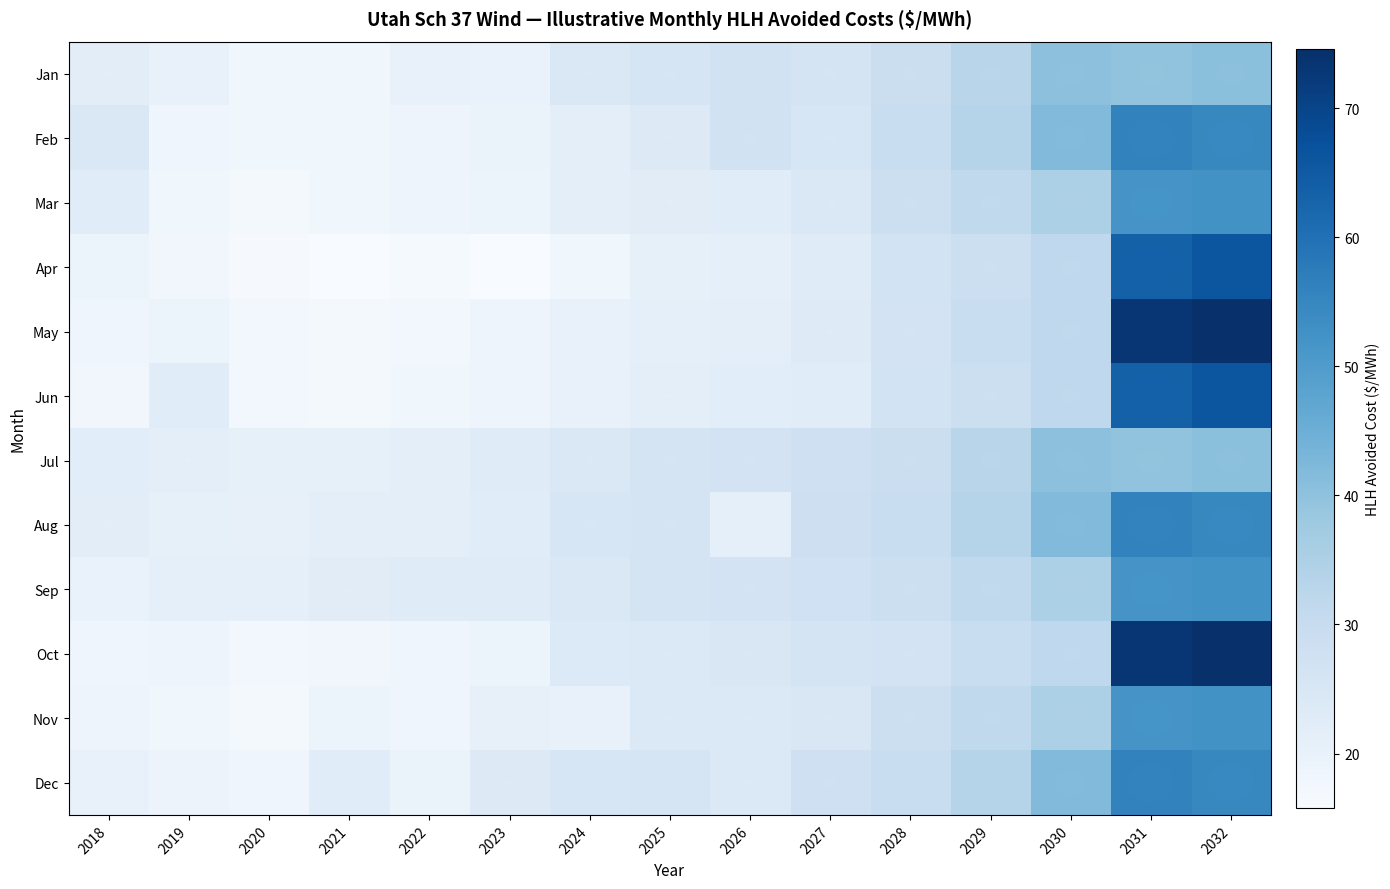

What is the total value across all series at 2018?

244.5